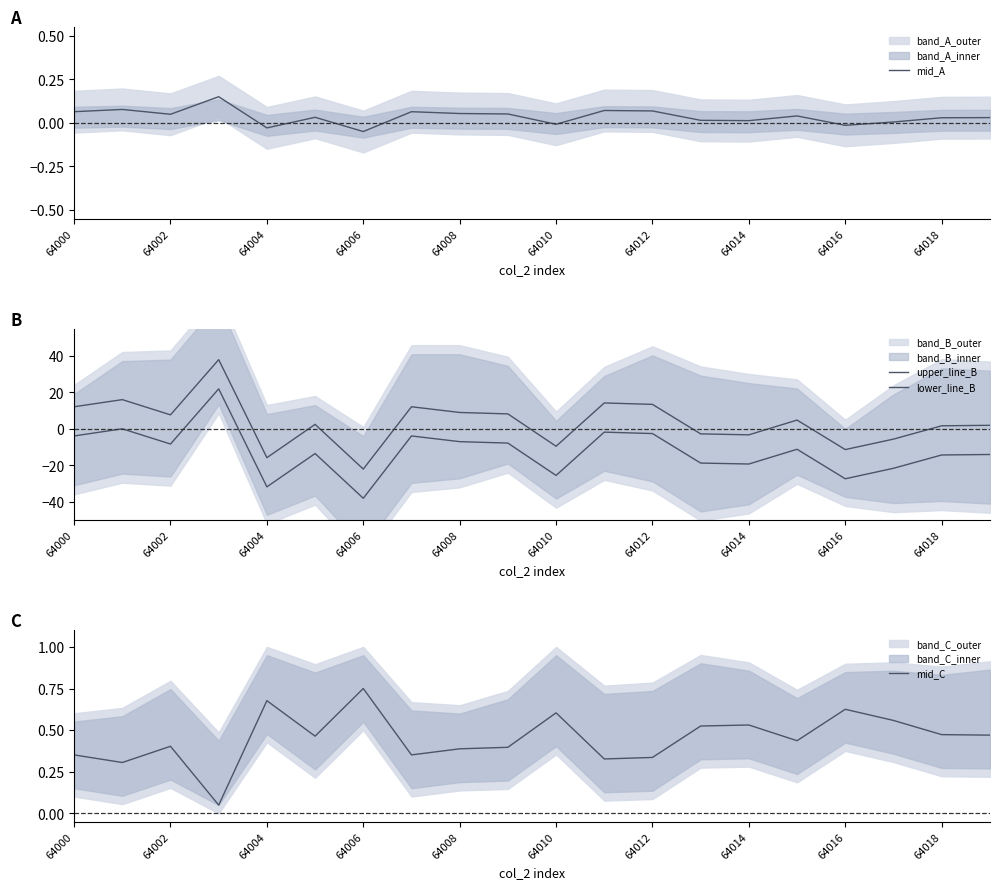

Where is the first local minimum for mid_A?

64002